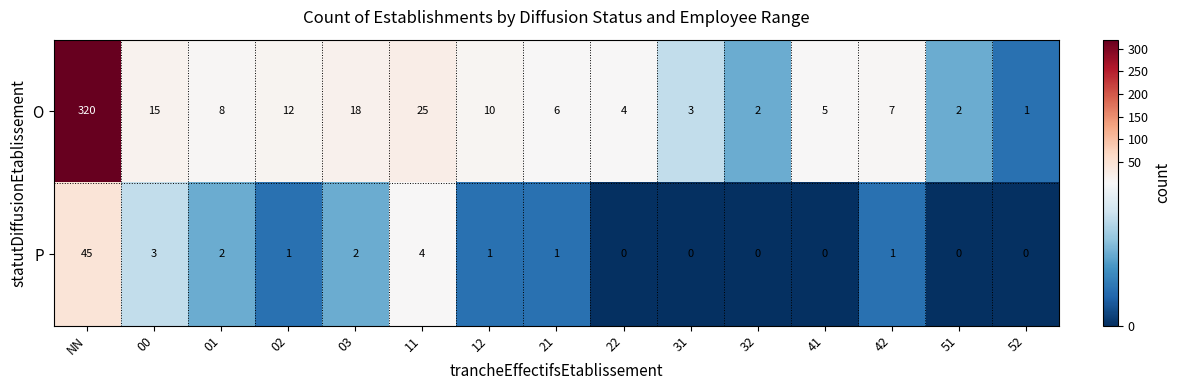

At how many categories does at least one series exceed 261?

1